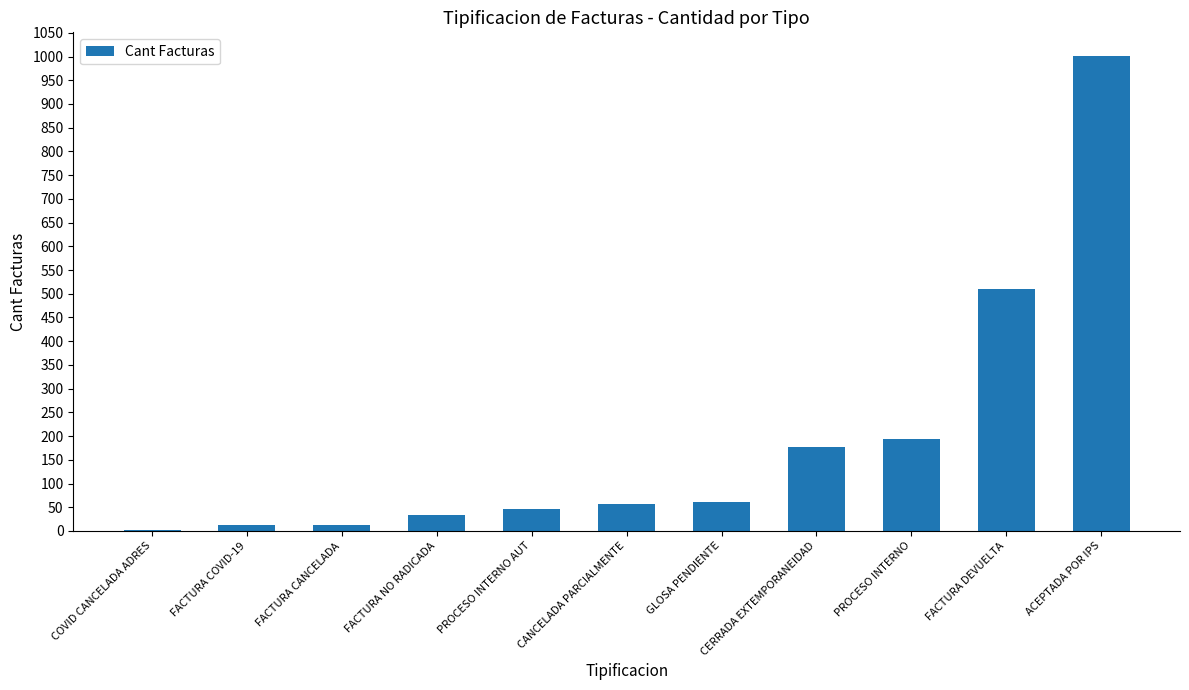

What is the maximum value shown in the chart?

1001